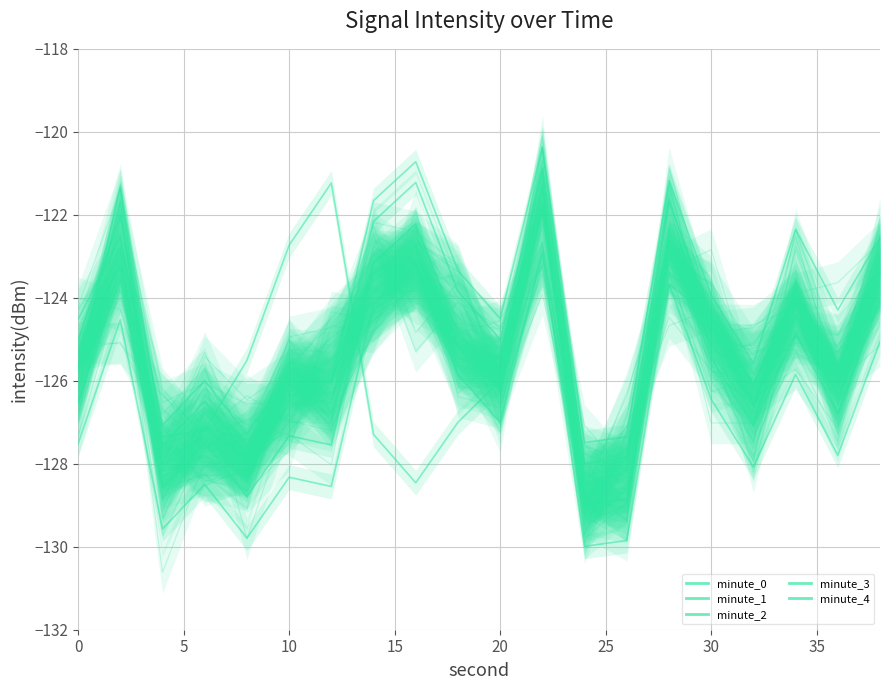

What is the smallest value displayed?

-130.0